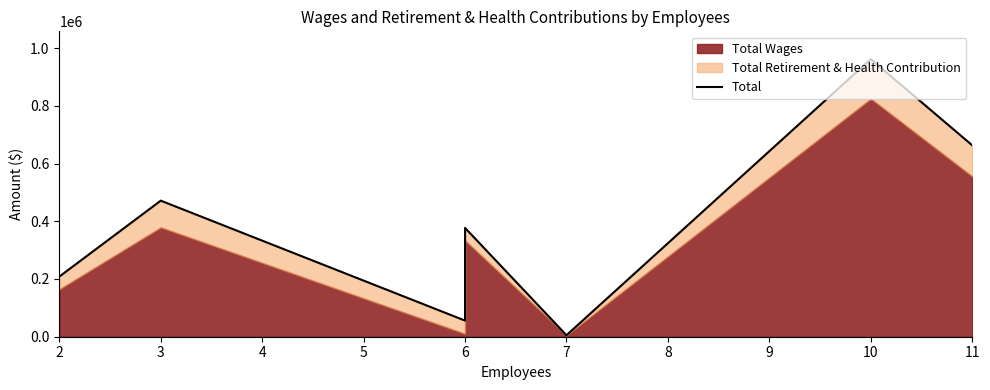

Reading right to left, extract all data points from this chart.

662967	961764	5170	376950	55809	471399	208345